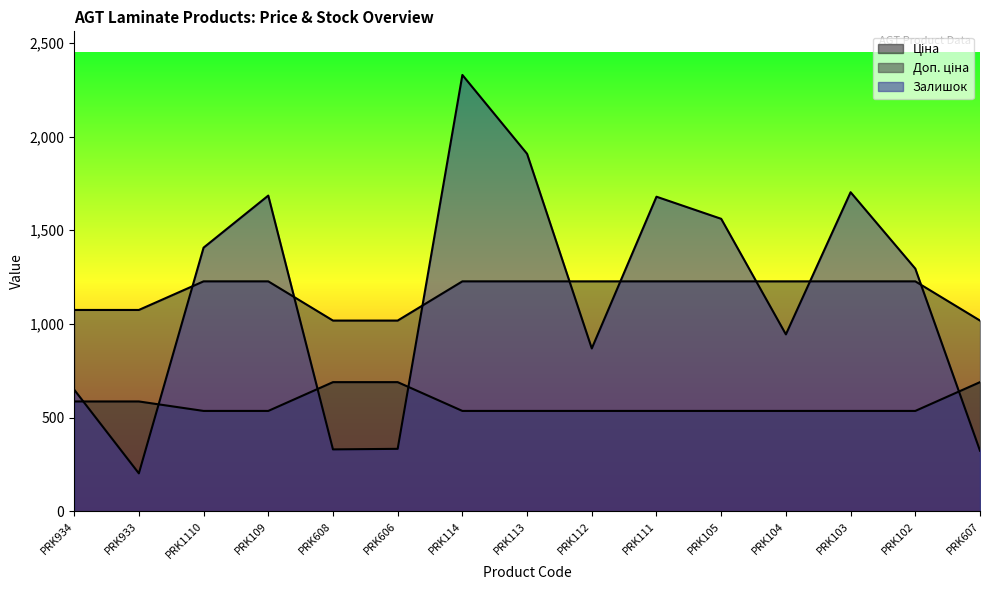

What is the maximum value shown in the chart?

2329.0